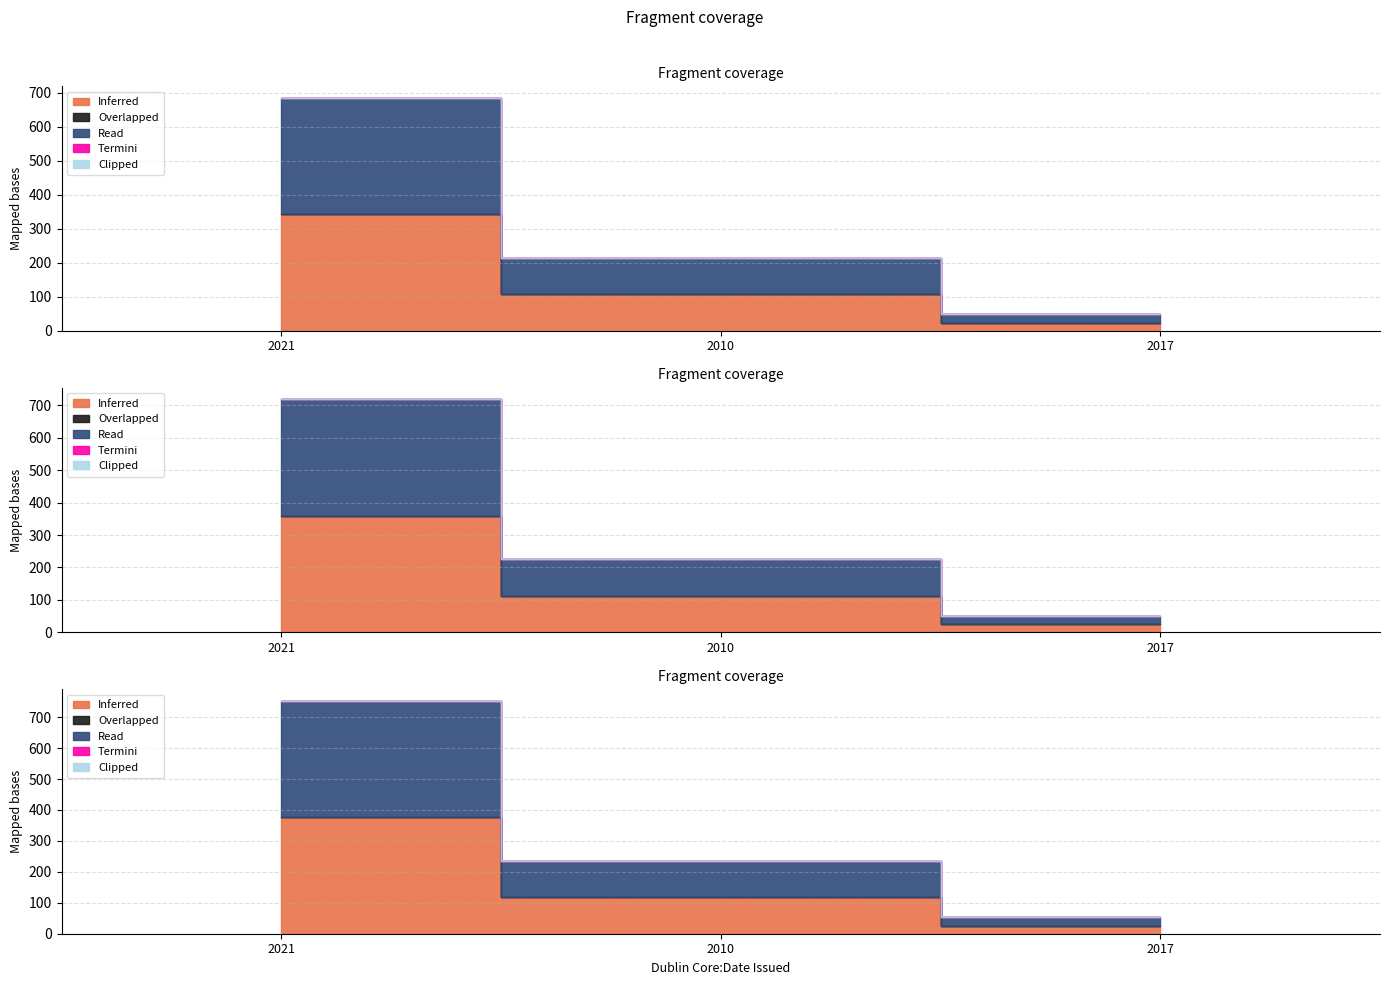

Is the value of Read at 2010 greater than the value of Inferred at 2010?

No